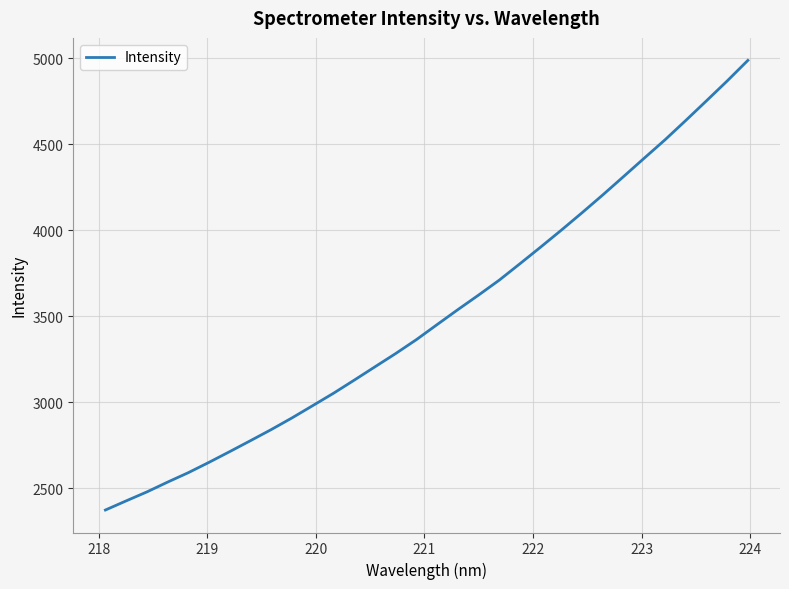

What is the difference between the maximum and minimum values?

2614.2